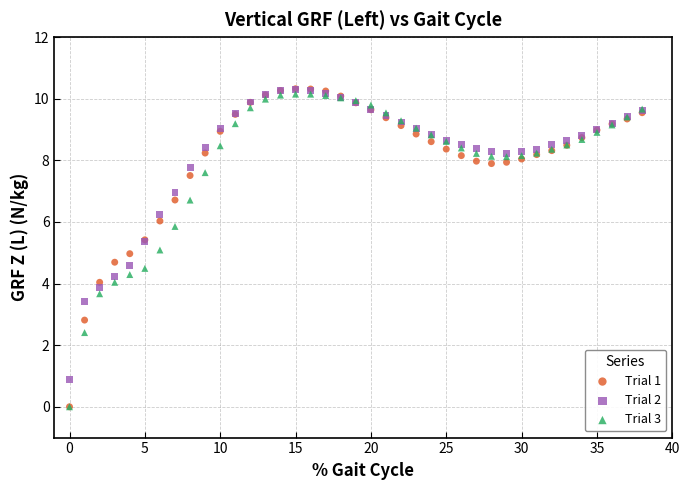

Which series has the largest Y range (max minus min)?

Trial 1